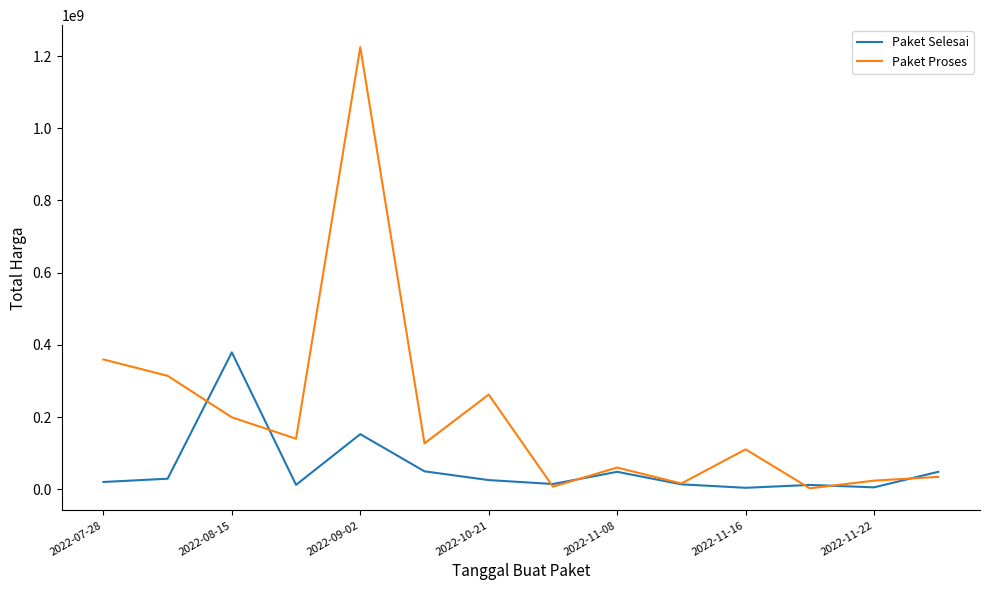

How many values in the Paket Proses series are below 127000000?

7